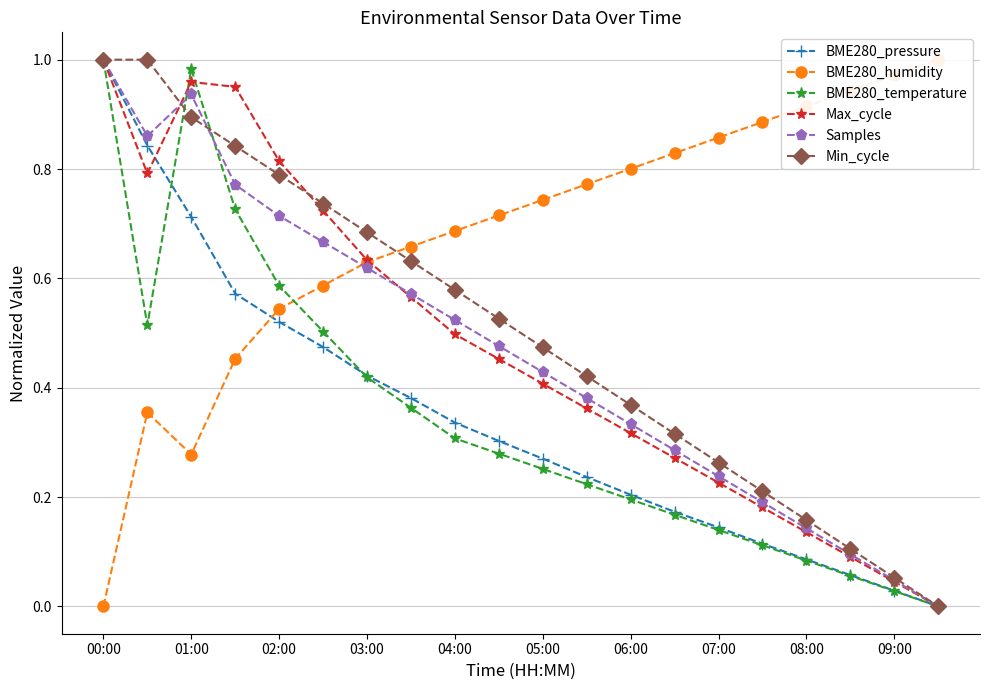

What is the maximum value for Samples?

1.0